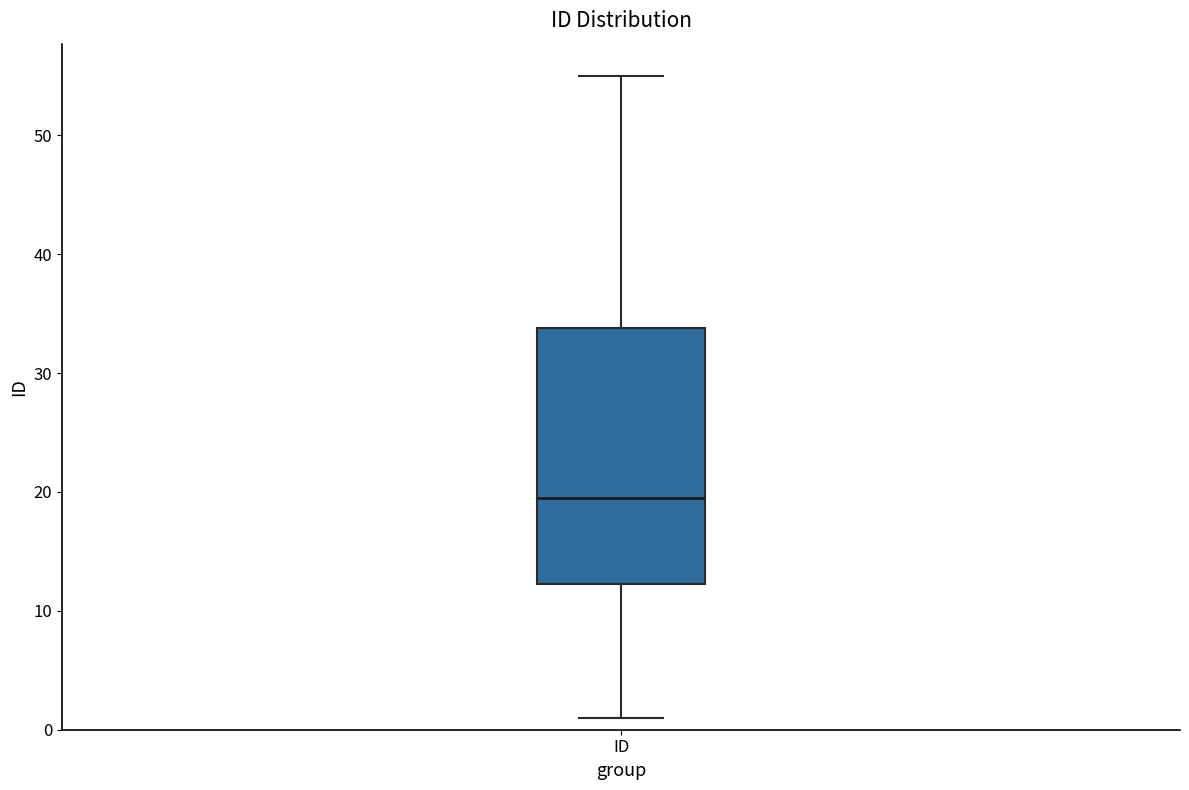

Where is the lower edge of the box for ID on the y-axis? The values are not printed on the chart, so give them approximately, as read against the axis.

12